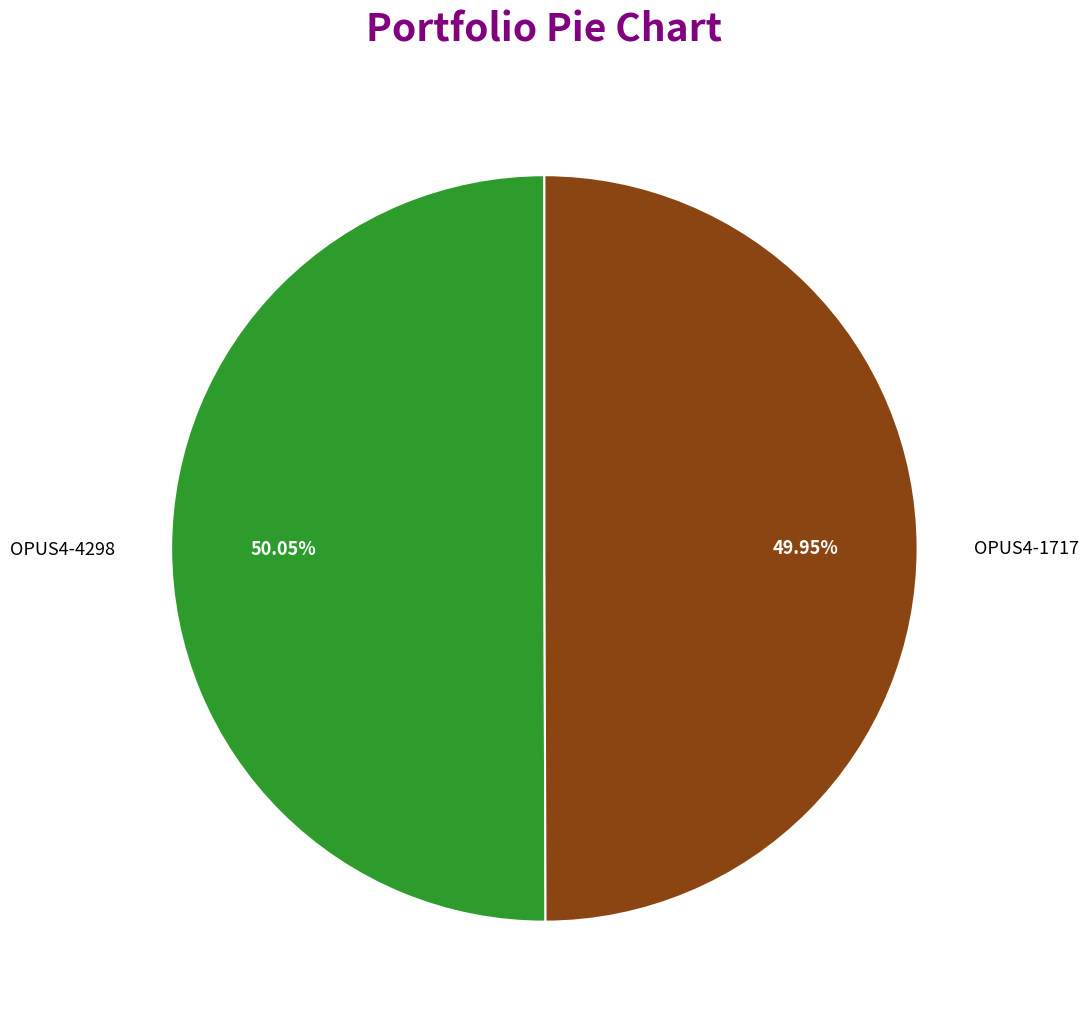

True or false: OPUS4-4298 accounts for 50% of the total.

True